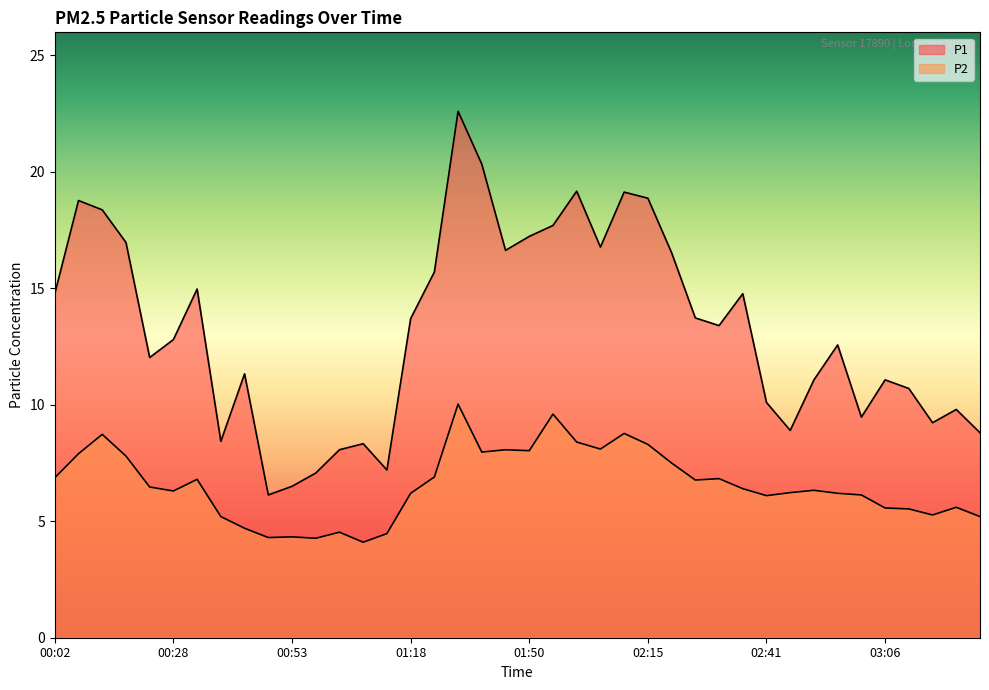

In P1, how many points are higher than both neighbors (excluding endpoints)?

11